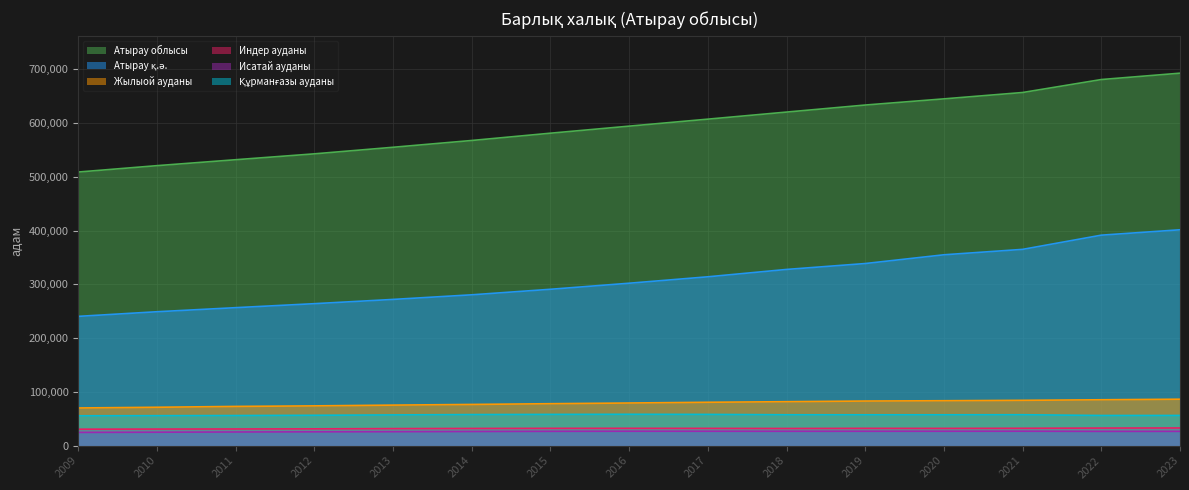

Reading right to left, what are all the values shown in this chart?

Атырау облысы: 2023=693079	2022=681241	2021=657110	2020=645280	2019=633791	2018=620684	2017=607528	2016=594511	2015=581389	2014=567831	2013=555199	2012=542959	2011=532033	2010=520988	2009=509123
Атырау қ.ә.: 2023=401669	2022=391638	2021=365212	2020=355117	2019=338839	2018=327852	2017=314161	2016=302204	2015=290925	2014=280630	2013=272063	2012=264140	2011=256718	2010=249137	2009=240531
Жылыой ауданы: 2023=86363	2022=85327	2021=84277	2020=83521	2019=82962	2018=81745	2017=80669	2016=79297	2015=78008	2014=76613	2013=75370	2012=73966	2011=72946	2010=71378	2009=70054
Индер ауданы: 2023=32828	2022=32634	2021=32254	2020=32057	2019=32145	2018=31885	2017=32092	2016=32199	2015=32161	2014=31936	2013=31646	2012=31208	2011=30975	2010=30802	2009=30559
Исатай ауданы: 2023=26546	2022=26521	2021=26807	2020=26749	2019=26728	2018=26691	2017=26740	2016=26776	2015=26600	2014=26281	2013=25894	2012=25646	2011=25357	2010=24969	2009=24587
Құрманғазы ауданы: 2023=56118	2022=56077	2021=57477	2020=57357	2019=57340	2018=57398	2017=58087	2016=58294	2015=58084	2014=57774	2013=57134	2012=56443	2011=55980	2010=55716	2009=55503